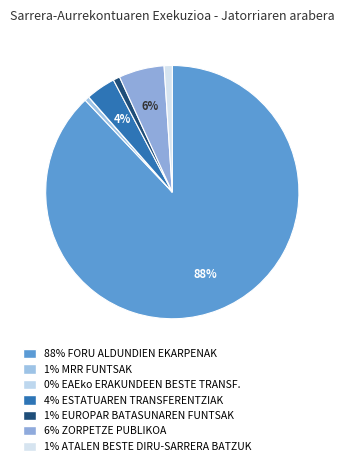

Does any single category account for the majority?

Yes